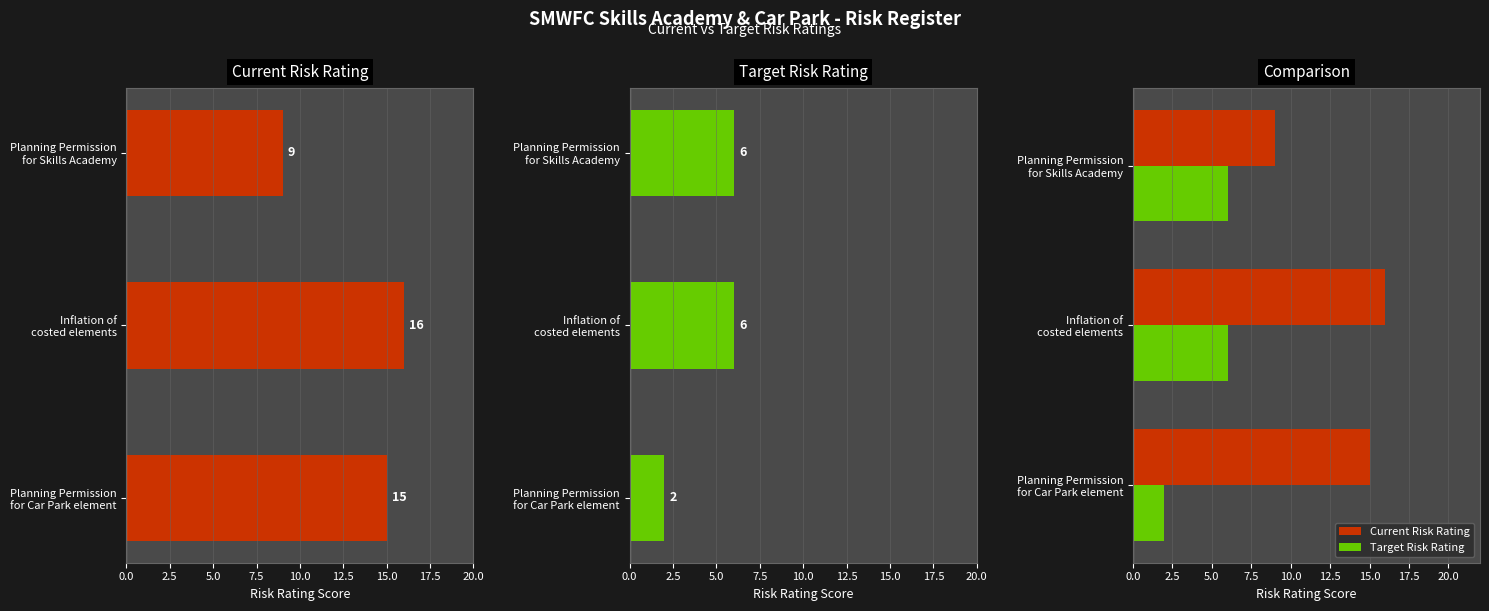

At Planning Permission for Car Park element, list the series in order from smallest to largest.

Target Risk Rating, Current Risk Rating